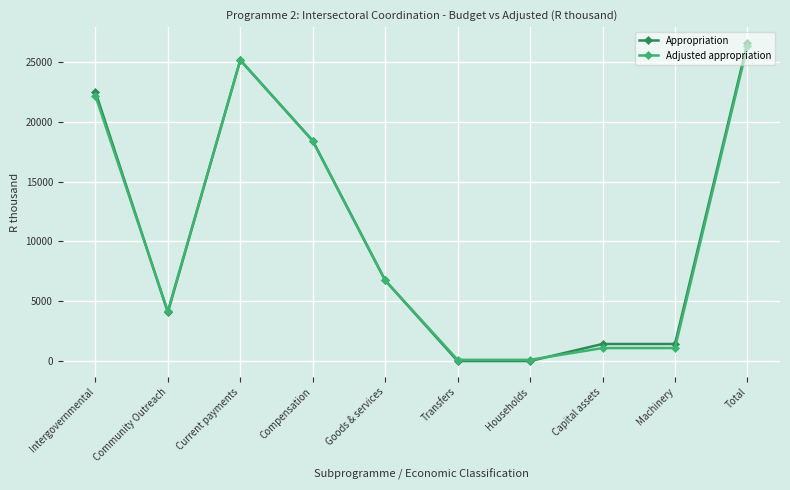

Reading right to left, transcribe all the data shown in this chart.

Appropriation: 26588	1427	1427	0	0	6745	18416	25161	4065	22523
Adjusted appropriation: 26348	1086	1086	101	101	6745	18416	25161	4166	22182